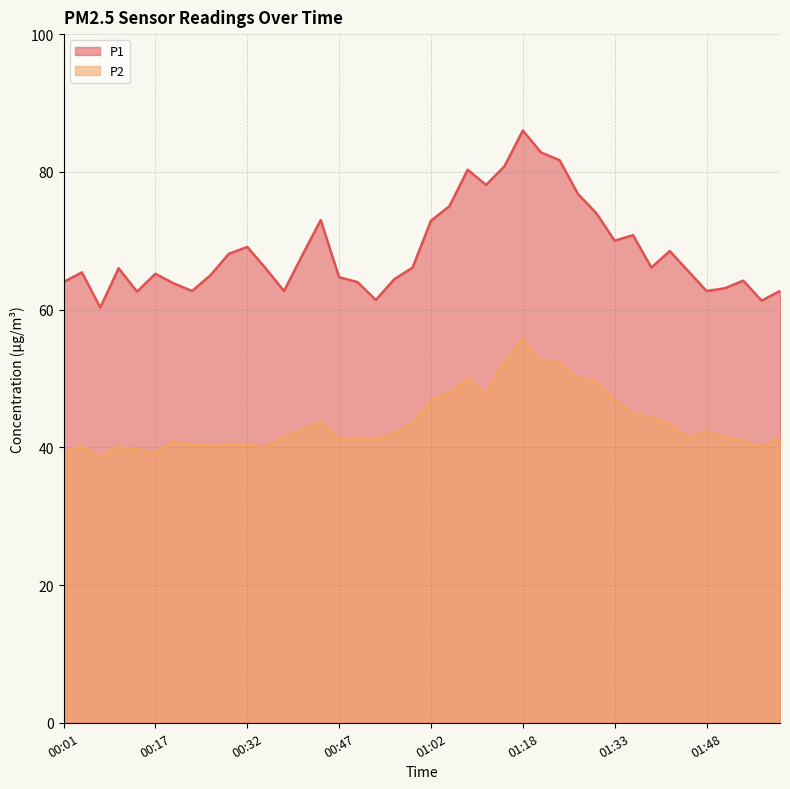

How many lines are shown in the chart?

2